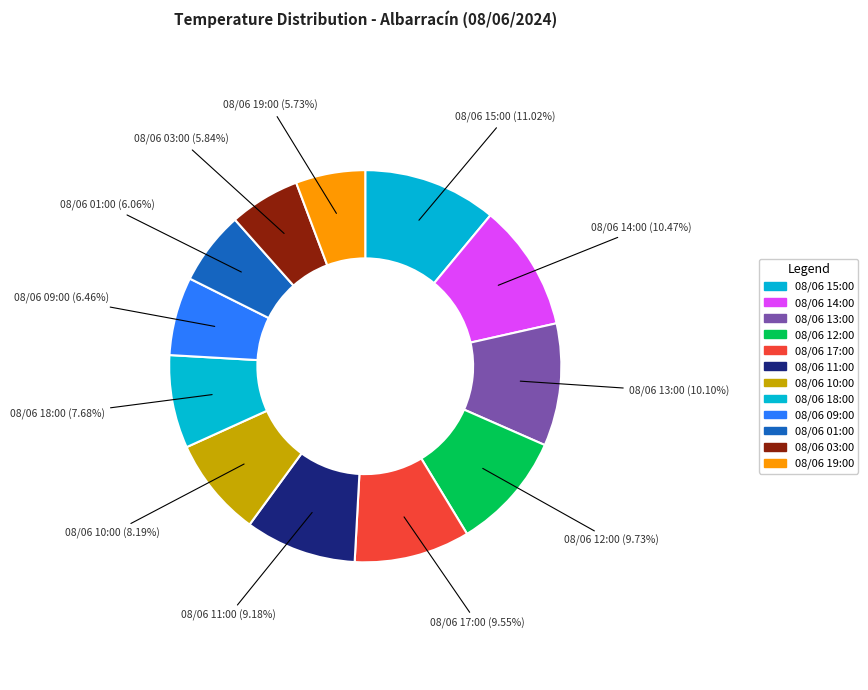

Does 08/06 13:00 account for over 50% of the chart?

No